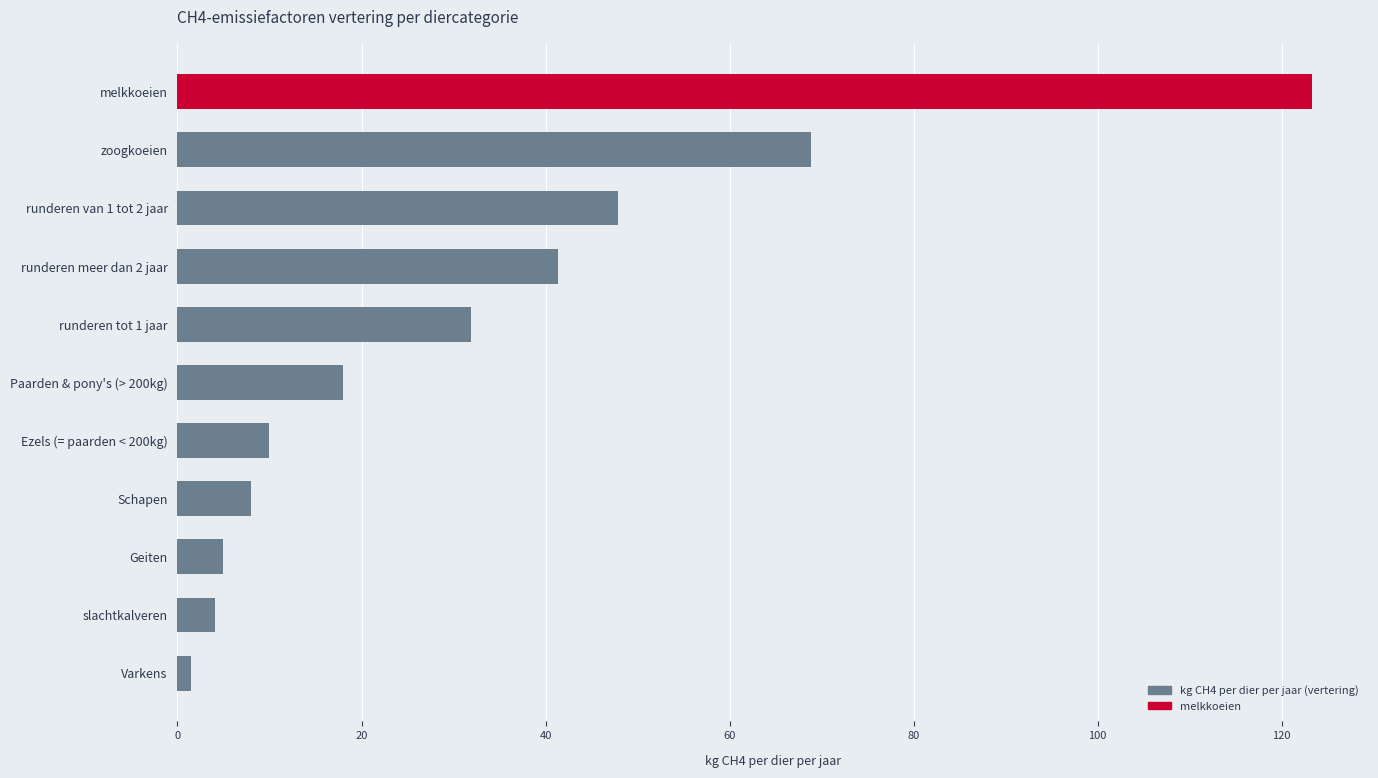

What is the difference between the maximum and minimum values?

121.8